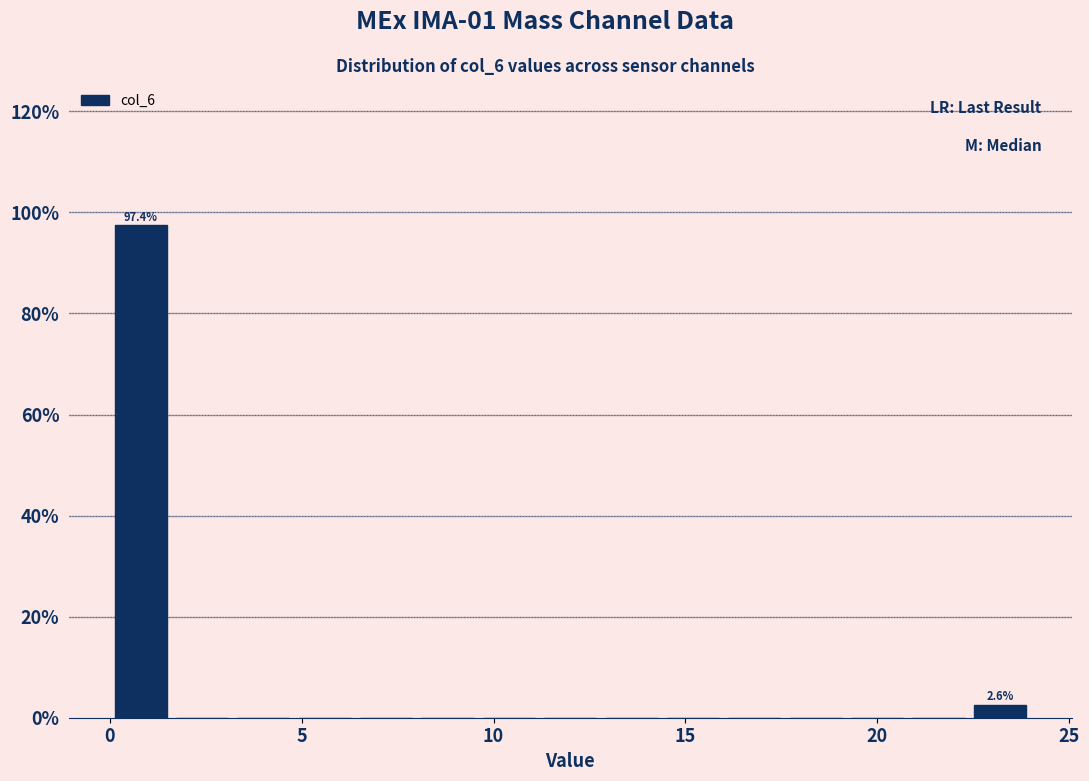

Around what value on the x-axis is the tallest bar? Give the approximate position of its centre, as read against the axis.

1.0